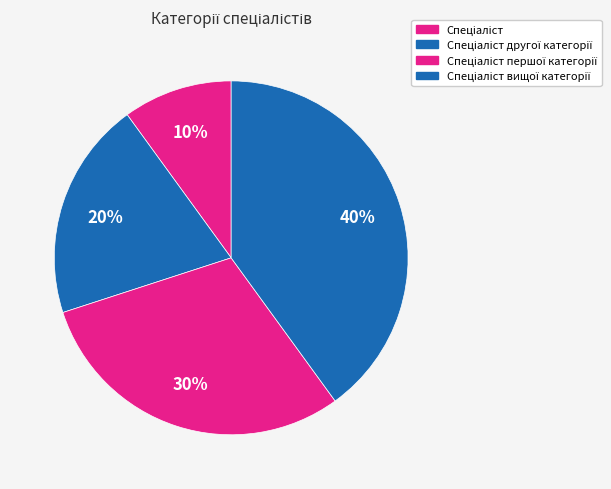

Rank the categories by value from highest to lowest.

Спеціаліст вищої категорії, Спеціаліст першої категорії, Спеціаліст другої категорії, Спеціаліст